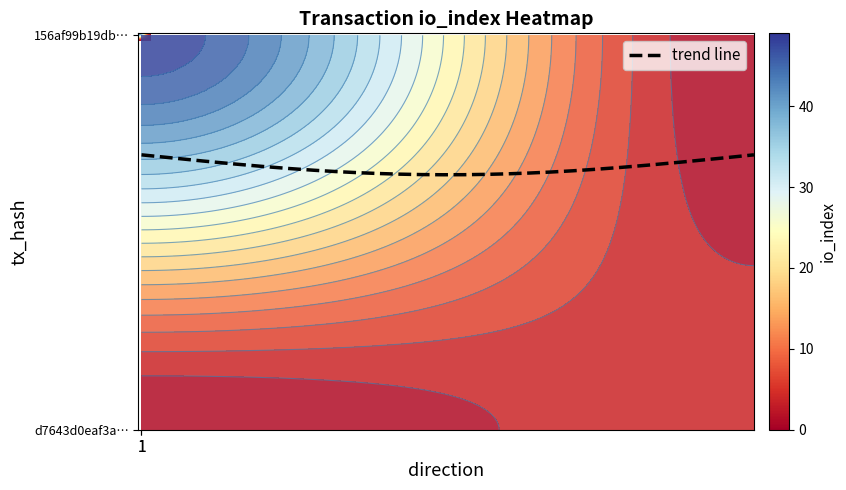

Reading left to right, extract all data points from this chart.

156af99b19dbd8427f06c6288accb0c1c12b963: direction=-1	io_index=49
d7643d0eaf3aca21bb217d2c0461bcd0f9b9555: direction=1	io_index=4